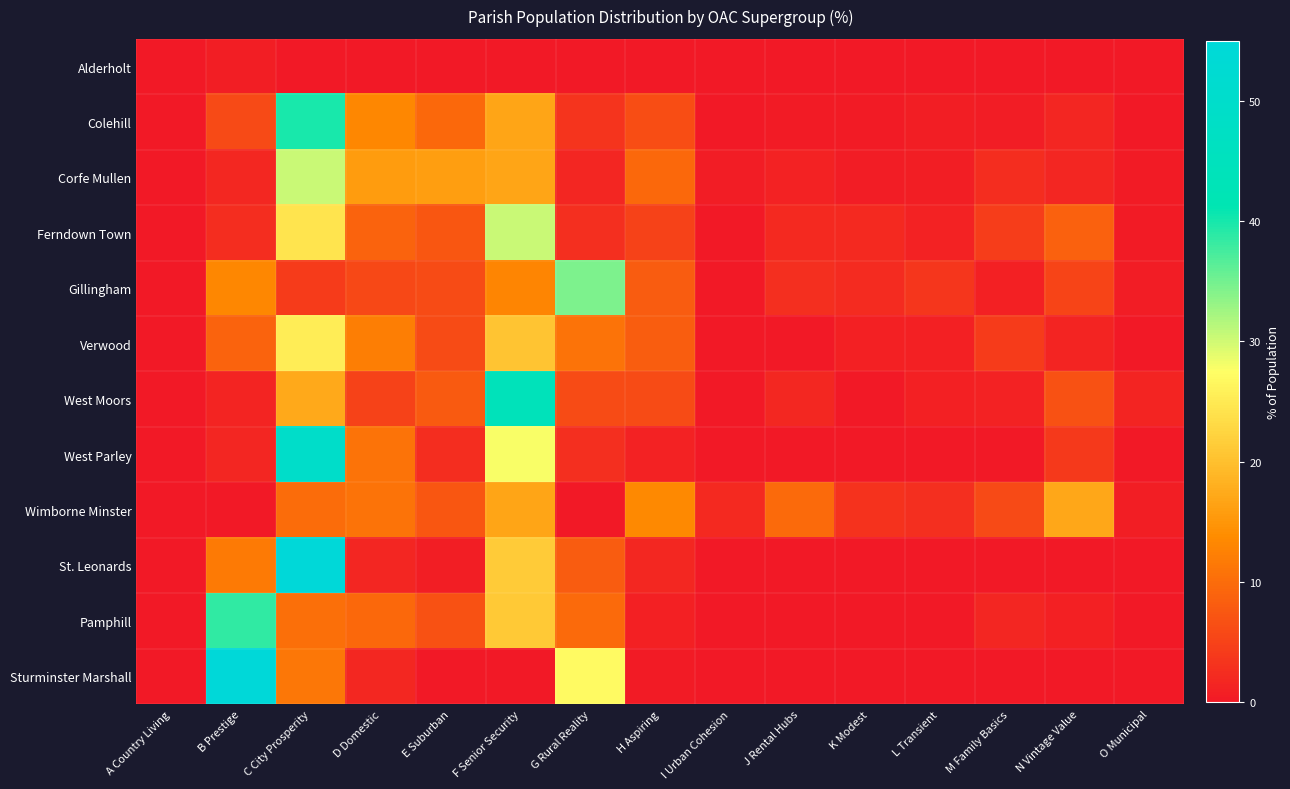

How many distinct data groups are displayed?

12